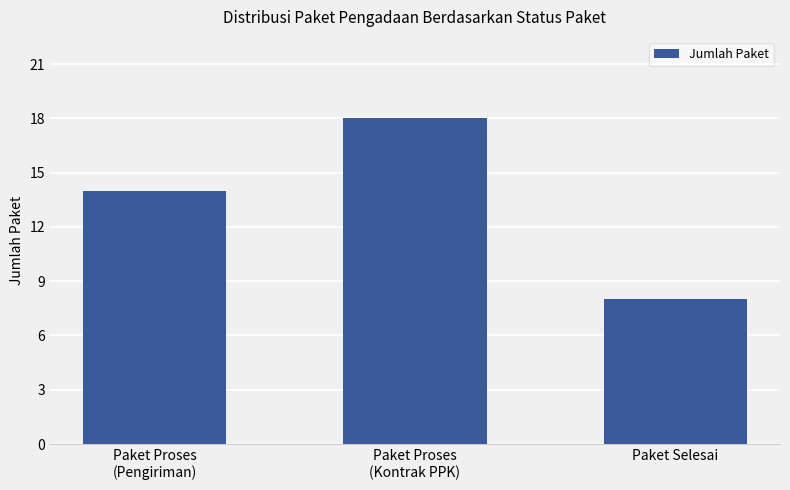

Reading right to left, extract all data points from this chart.

Paket Selesai=8	Paket Proses
(Kontrak PPK)=18	Paket Proses
(Pengiriman)=14